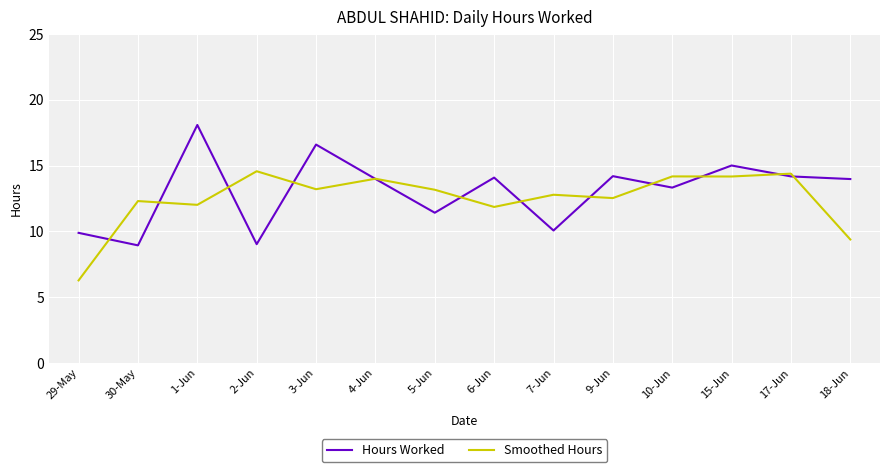

True or false: Hours Worked has a value of 9.0 at 2-Jun.

True